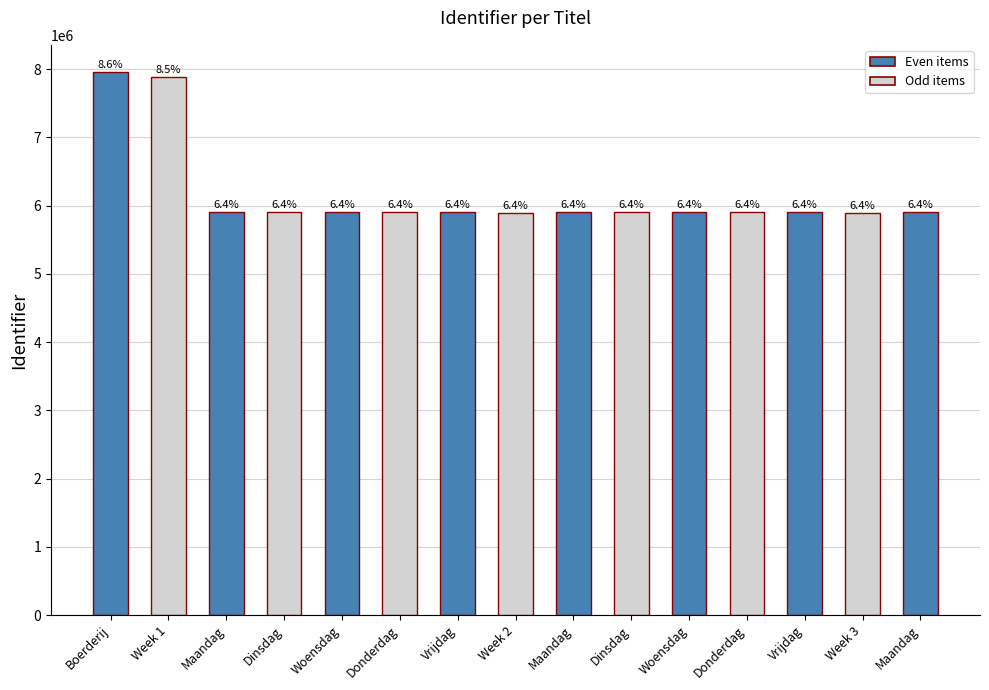

How many bars are there in total?

15